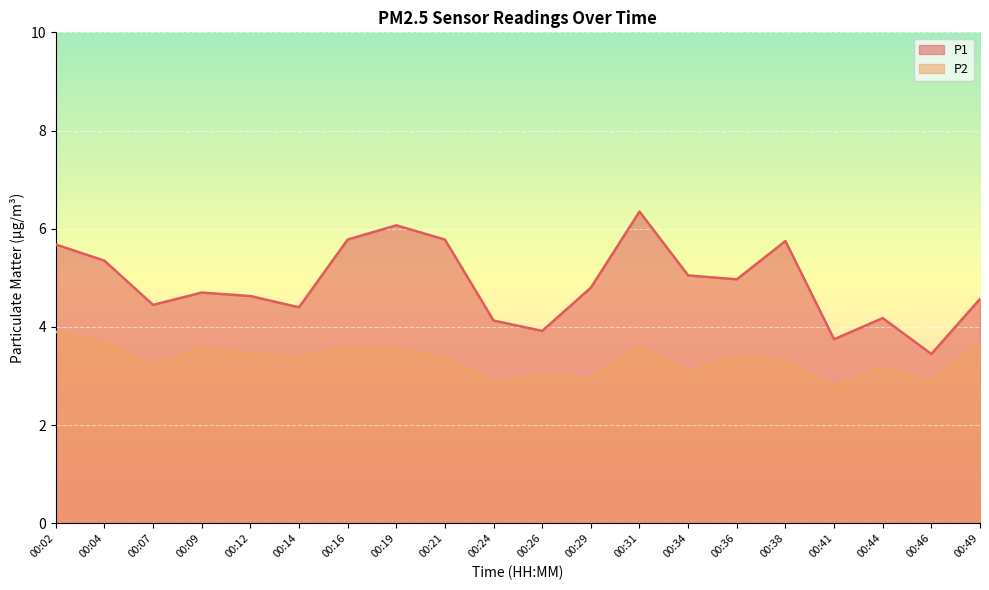

What is the total value across all series at 00:49?

8.2